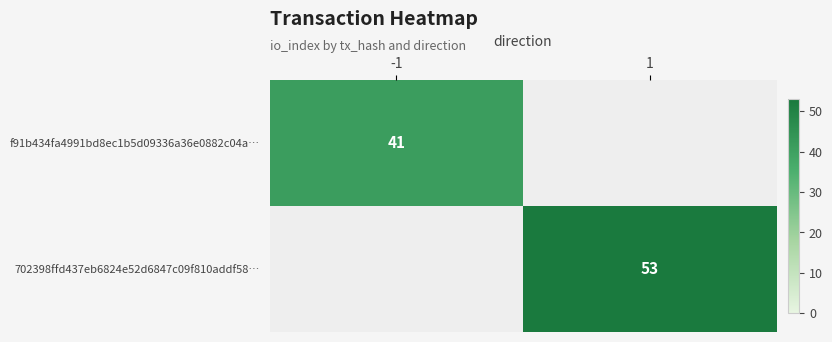

The f91b434fa4991bd8ec1b5d09336a36e0882c04a… series shows 41 at -1. True or false?

True